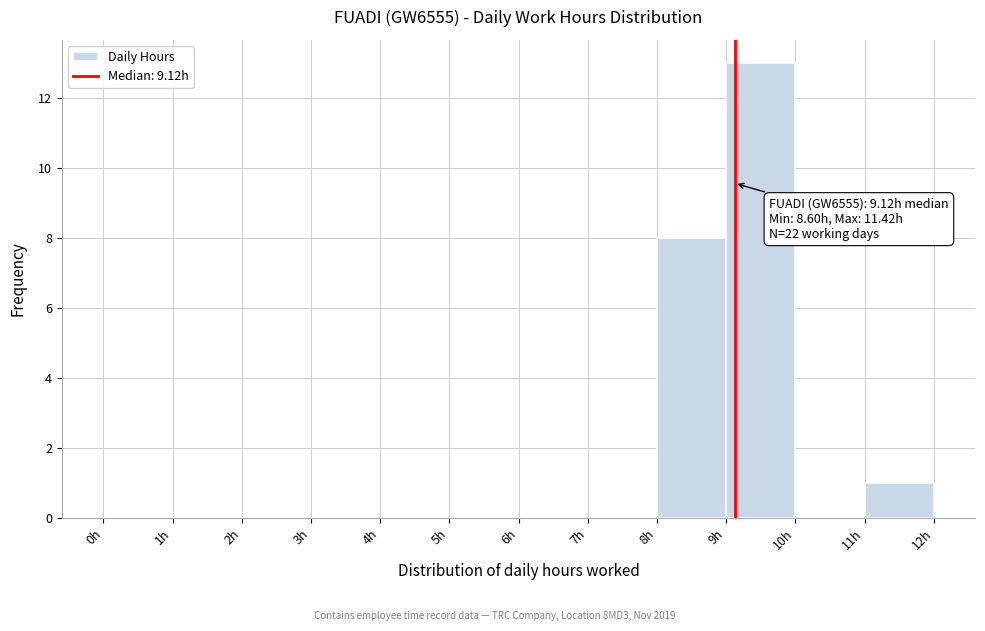

Which range on the x-axis has the tallest bar?

9 to 10